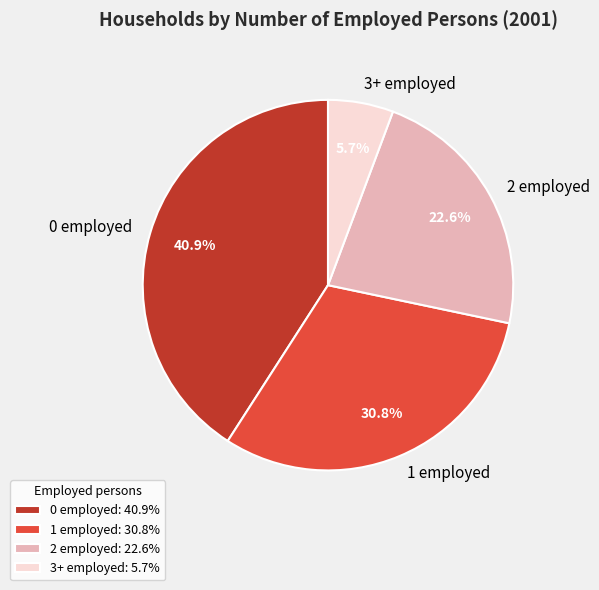

What is the ratio of the value at 3+ employed to the value at 0 employed?

0.1